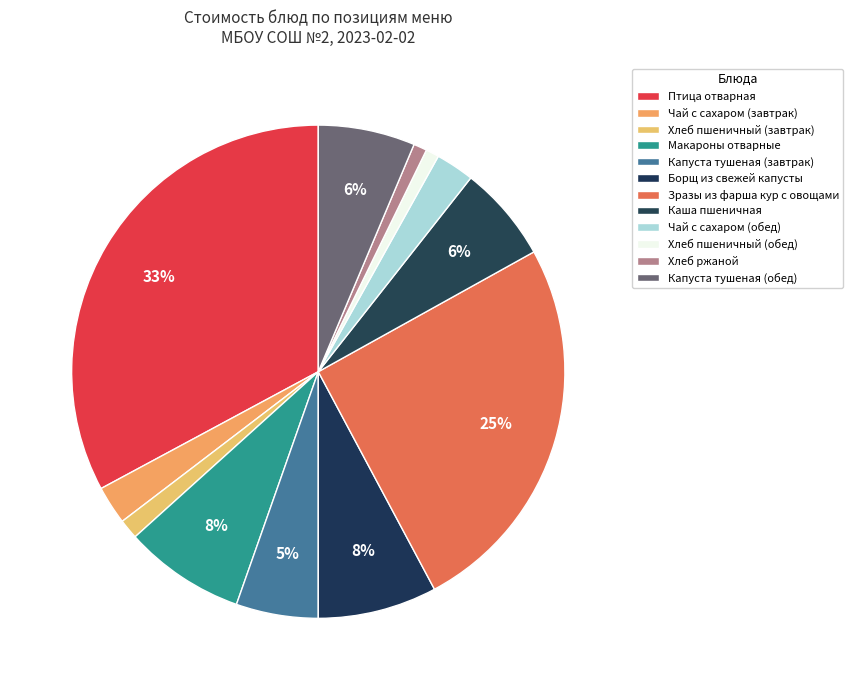

Rank the categories by value from lowest to highest.

Хлеб пшеничный (обед), Хлеб ржаной, Хлеб пшеничный (завтрак), Чай с сахаром (завтрак), Чай с сахаром (обед), Капуста тушеная (завтрак), Каша пшеничная, Капуста тушеная (обед), Борщ из свежей капусты, Макароны отварные, Зразы из фарша кур с овощами, Птица отварная